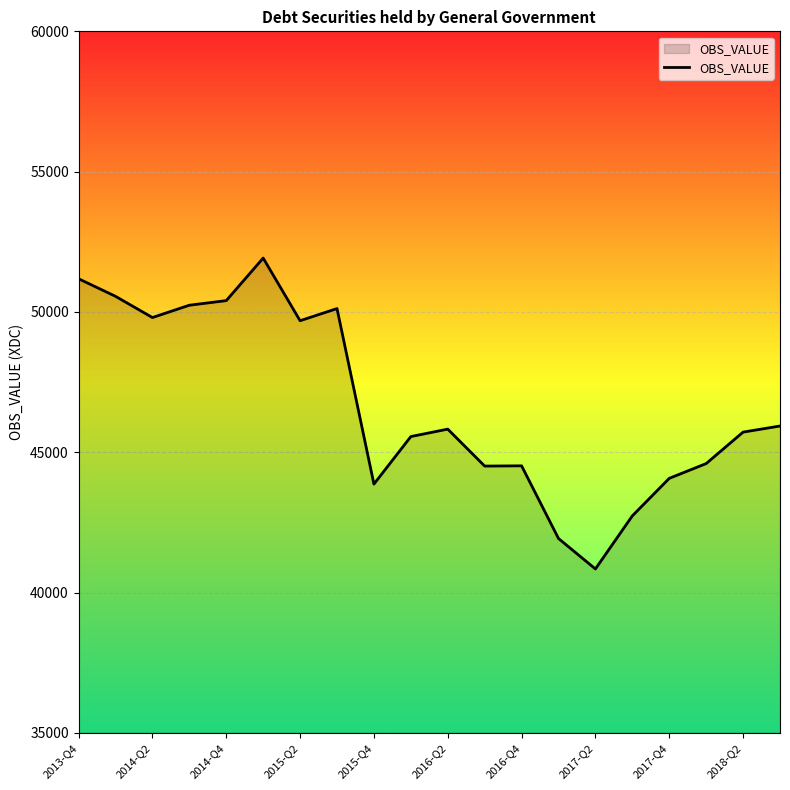

What is the average value?

46698.9